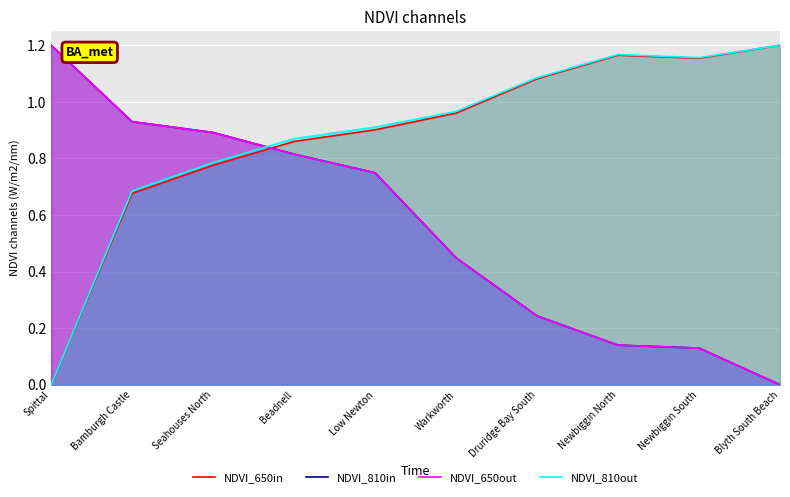

Is it true that NDVI_810in equals 0.9 at Bamburgh Castle?

True